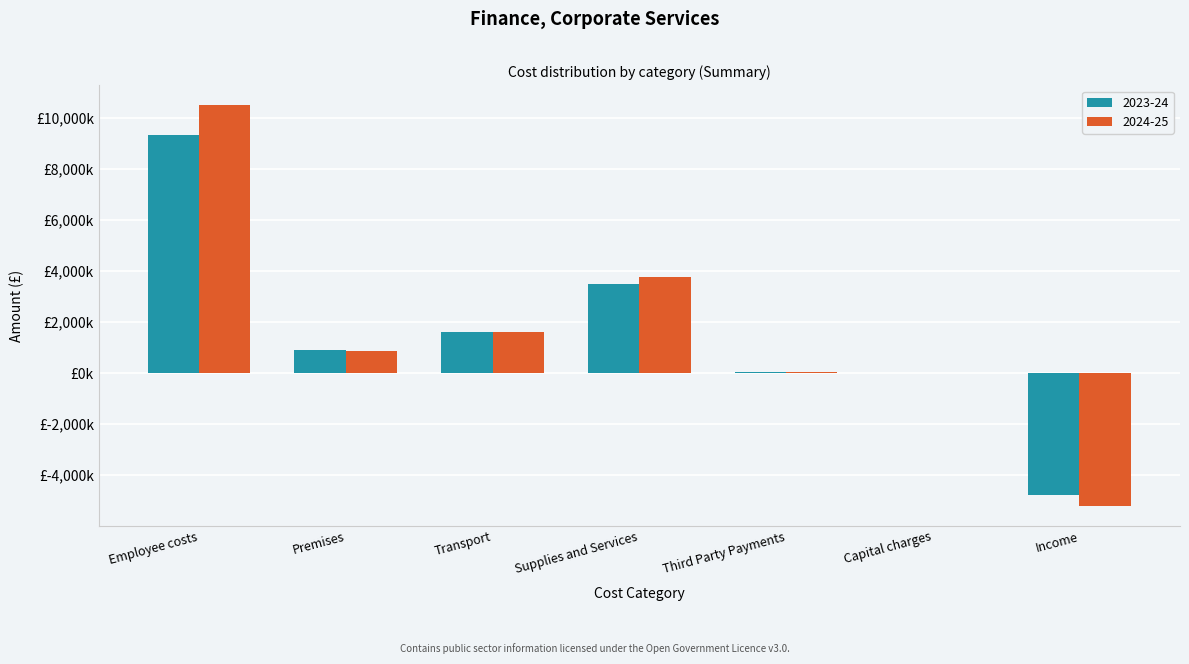

What are all the series names shown in the legend?

2023-24, 2024-25